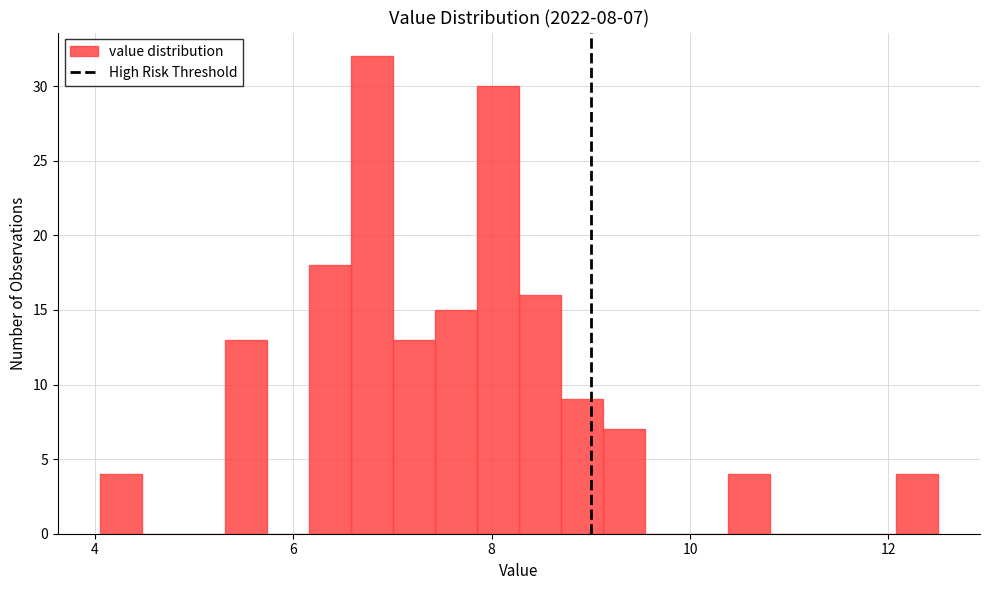

Around what value on the x-axis is the tallest bar? Give the approximate position of its centre, as read against the axis.

6.8